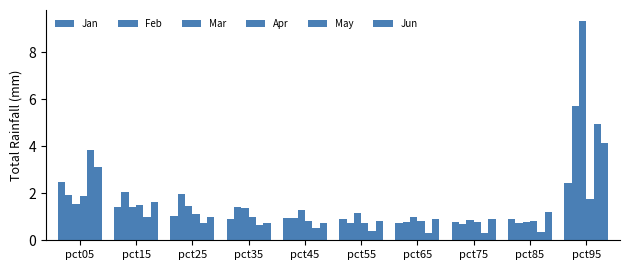

How many groups of bars are there?

10